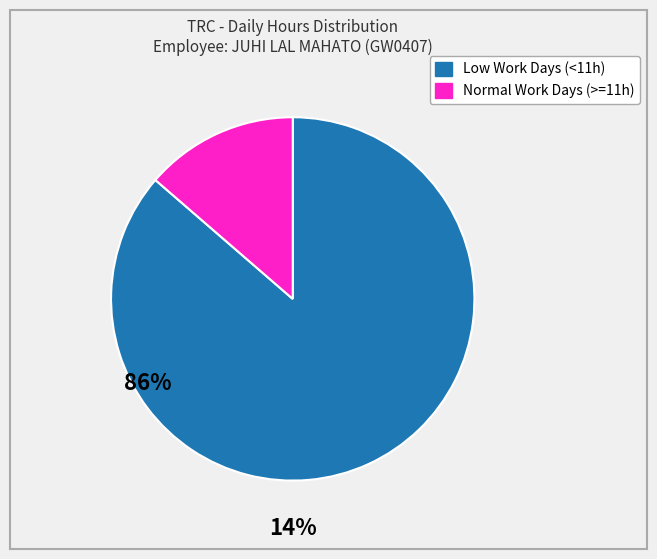

Count the number of slices in the pie.

2